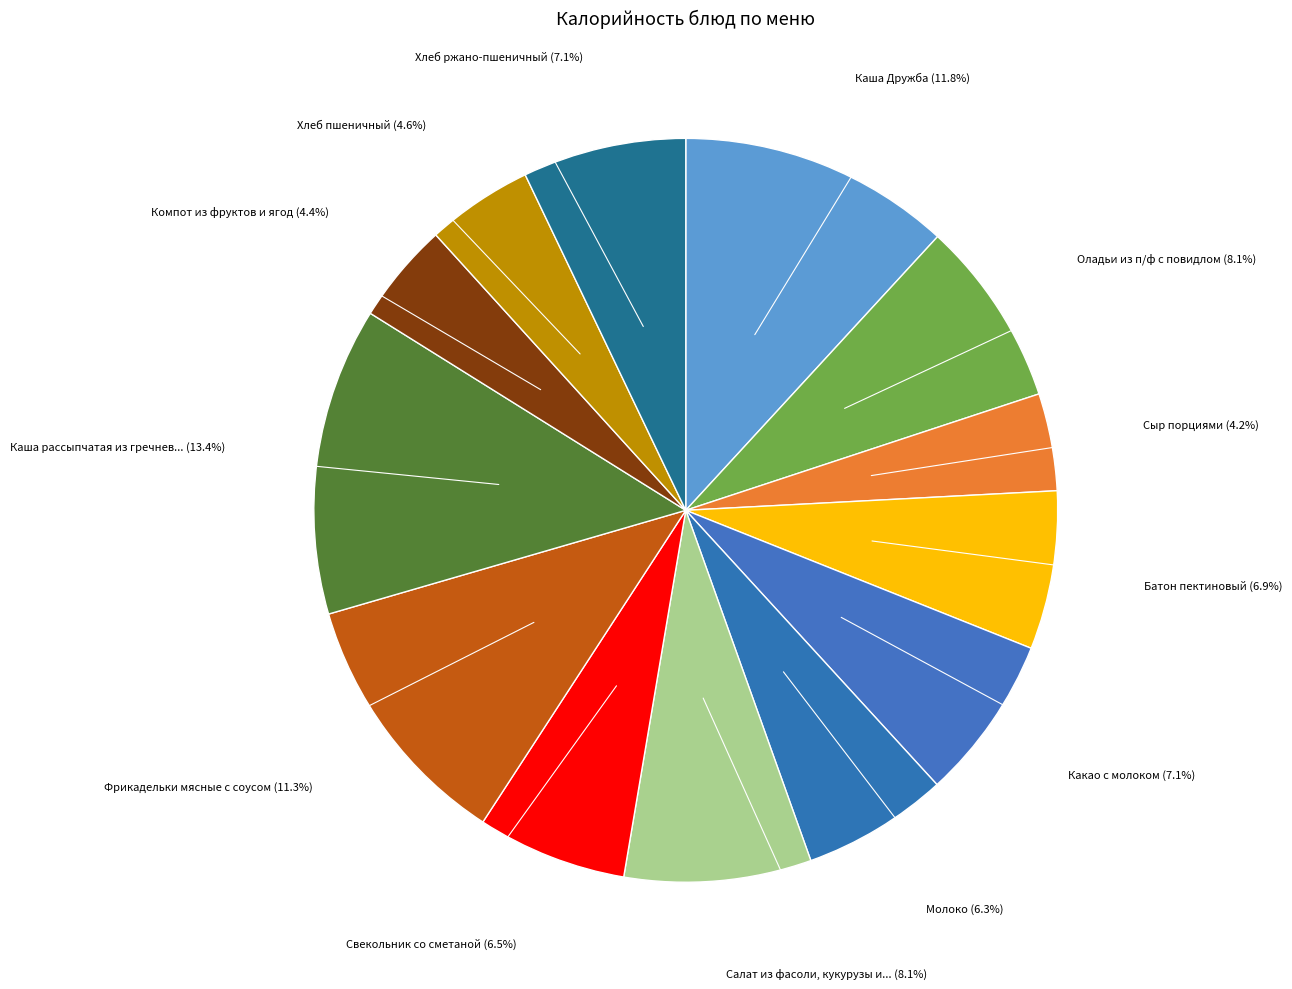

How many segments does this pie chart have?

13